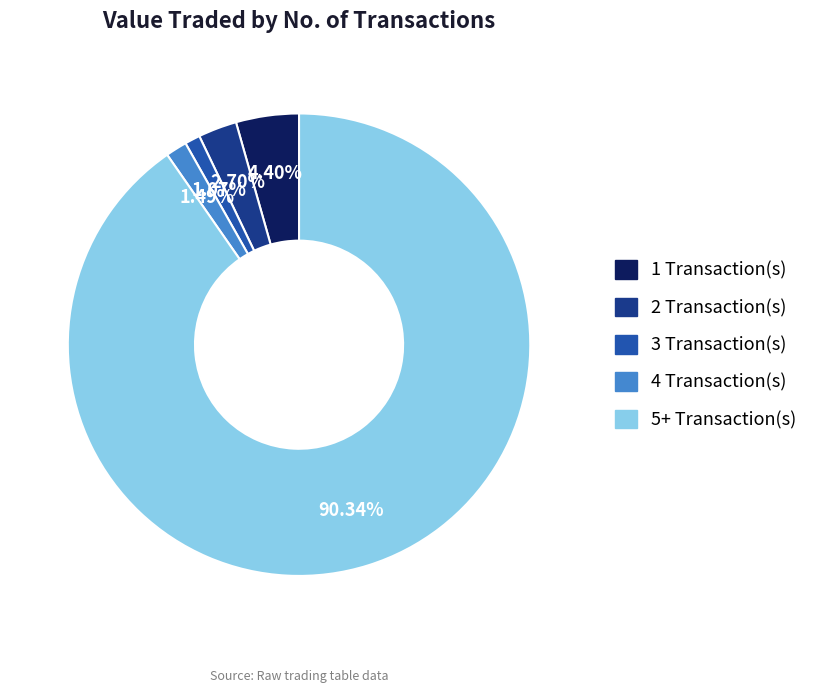

Is there a majority slice in this chart?

Yes